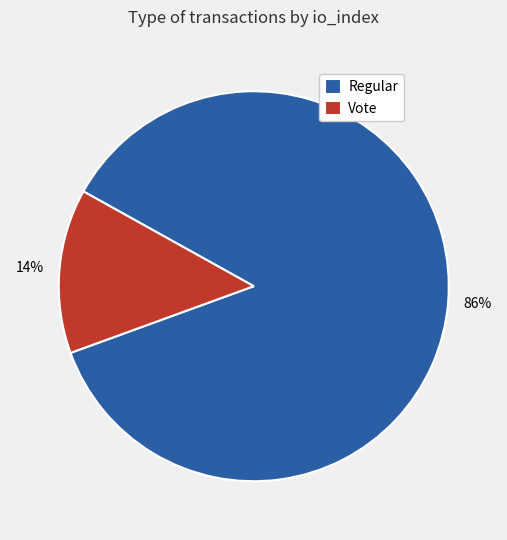

Is it true that Vote is 3% of the pie?

False